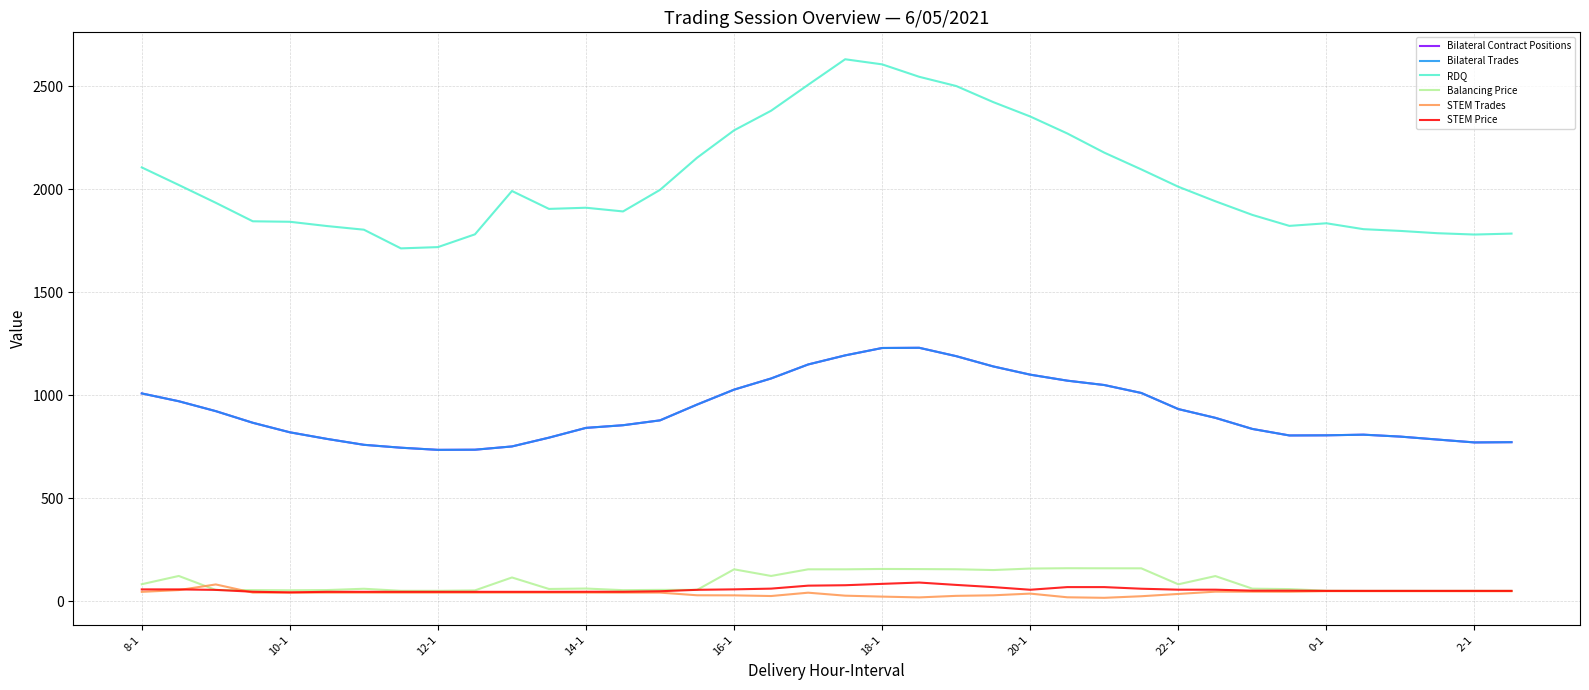

Does the chart have visible grid lines?

Yes